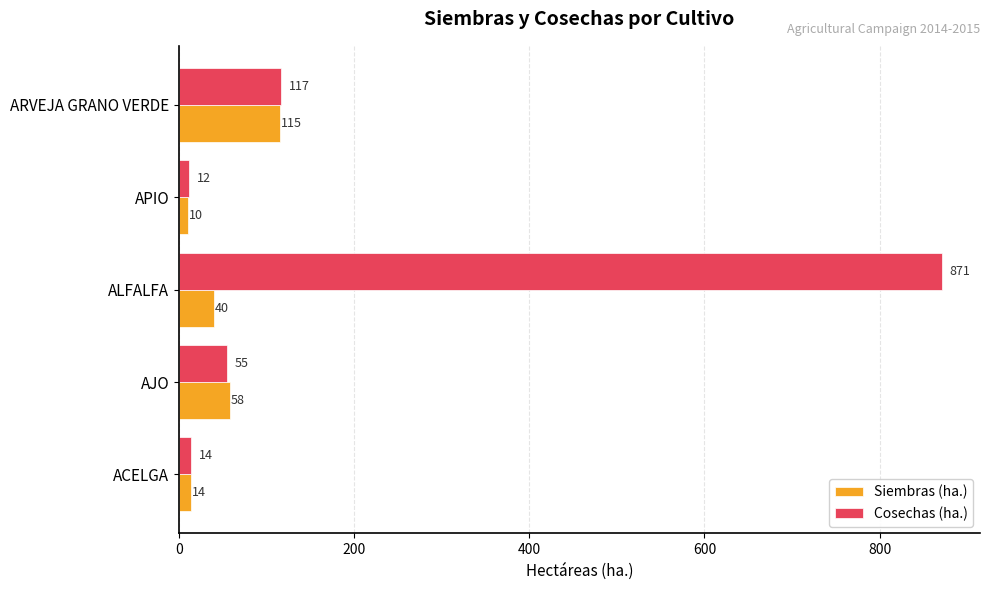

What is the difference between the second highest and minimum values in the Cosechas (ha.) series?

105